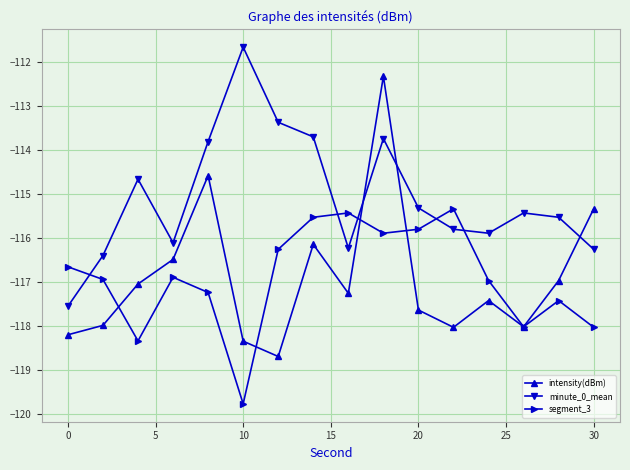

Rank the series by their maximum value, from lowest to highest.

segment_3, intensity(dBm), minute_0_mean